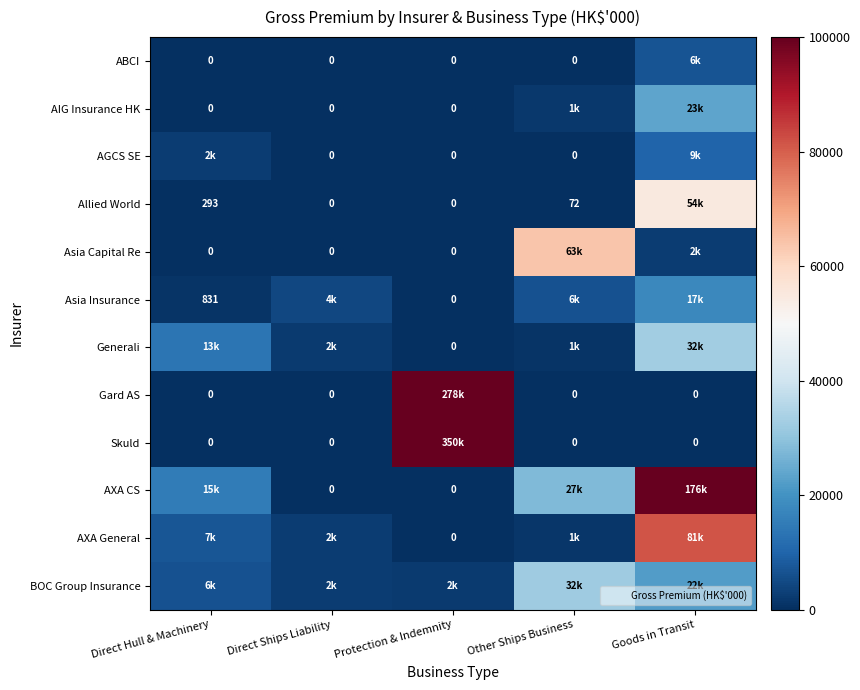

Rank the categories by AXA CS value from lowest to highest.

Direct Ships Liability, Protection & Indemnity, Direct Hull & Machinery, Other Ships Business, Goods in Transit